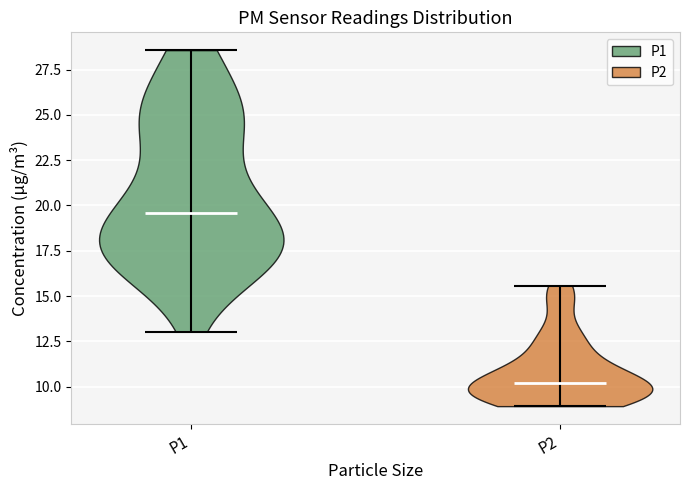

Reading left to right, read every violin against the y-axis: where its median line is, and the lowest and highest points it reaches. The values are not printed on the chart, so give them approximately, as read against the axis.

P1: median line 19.5, lowest point 13.0, highest point 28.5
P2: median line 10.0, lowest point 9.0, highest point 15.5